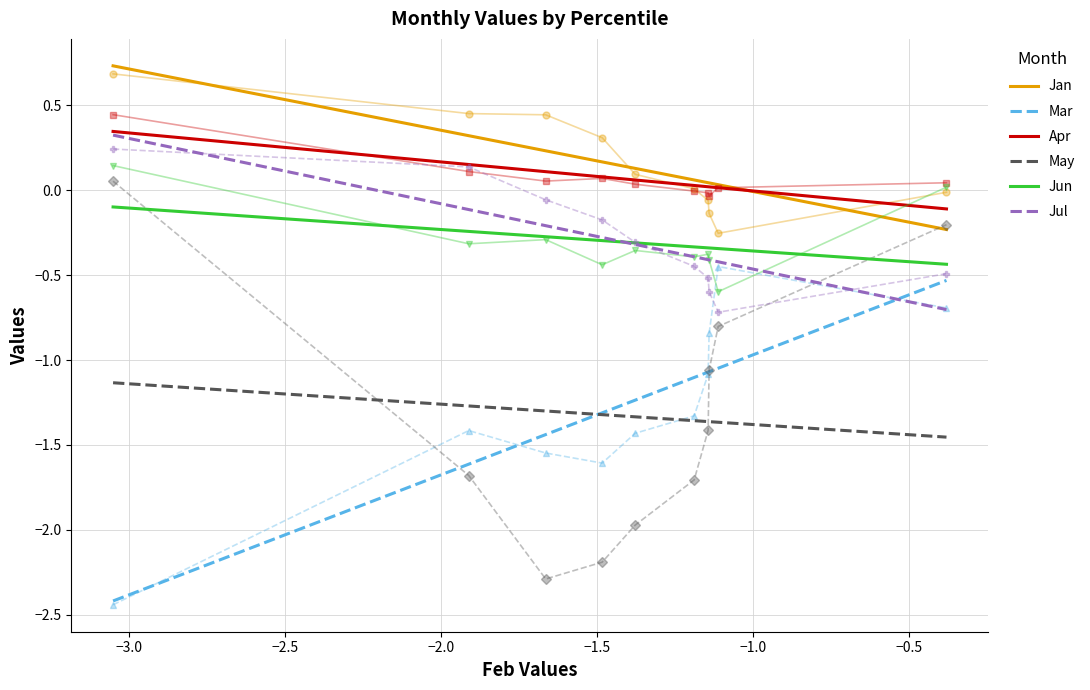

True or false: Apr and Mar intersect in this chart.

False